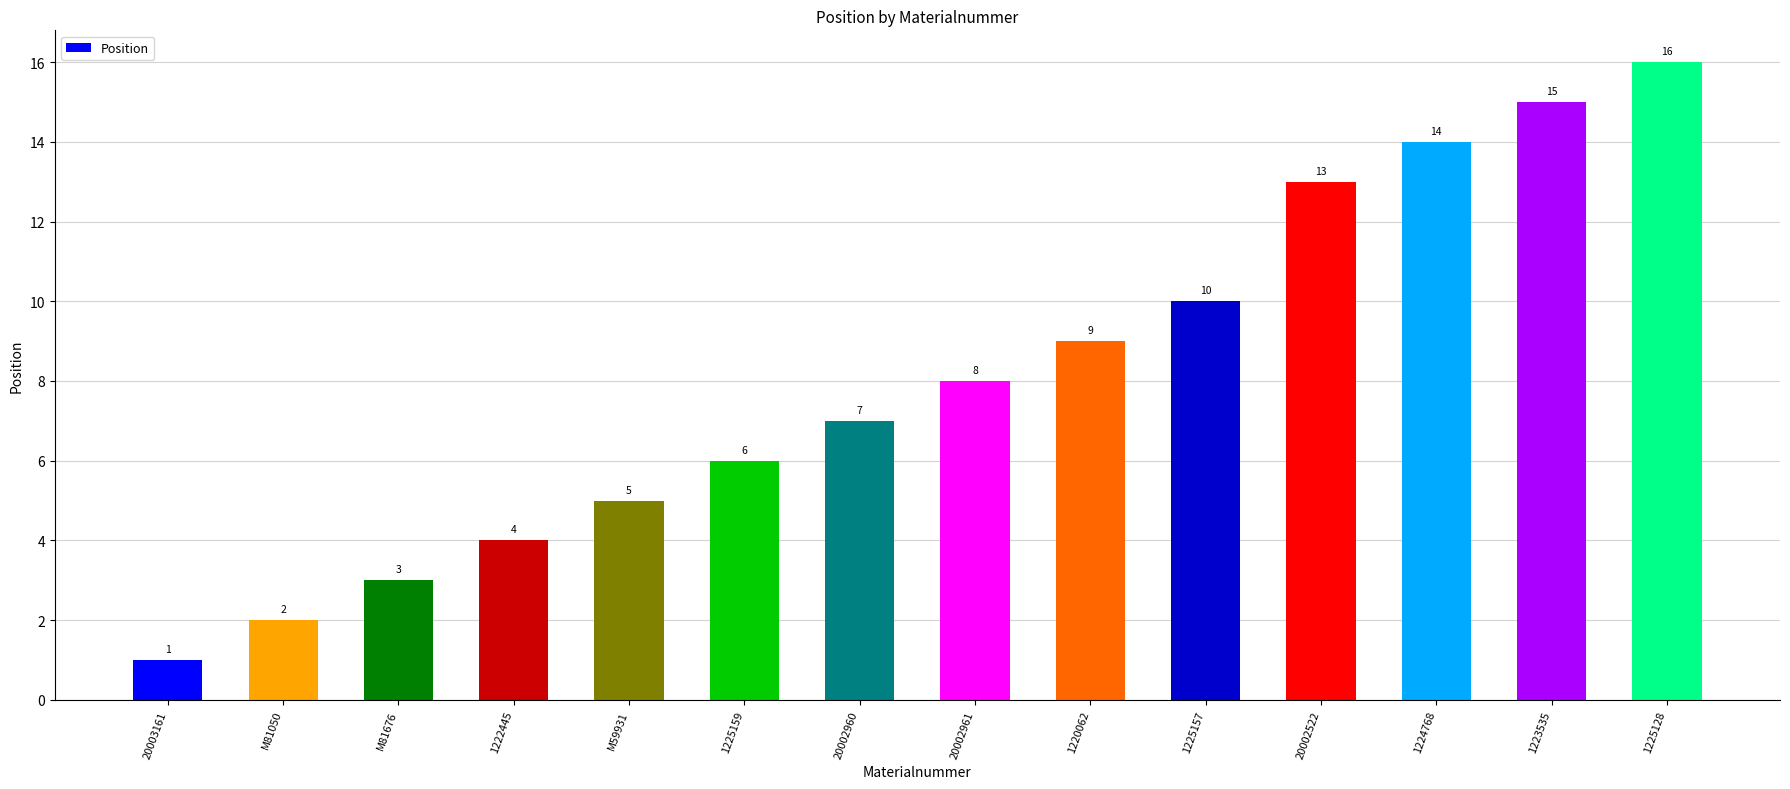

What is the average value?

8